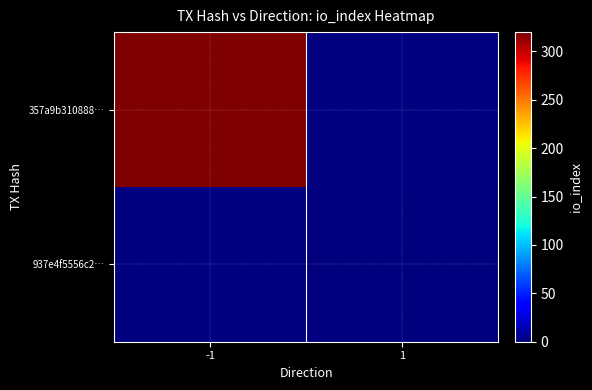

Where is 357a9b310888… nearest to the value 320?

-1